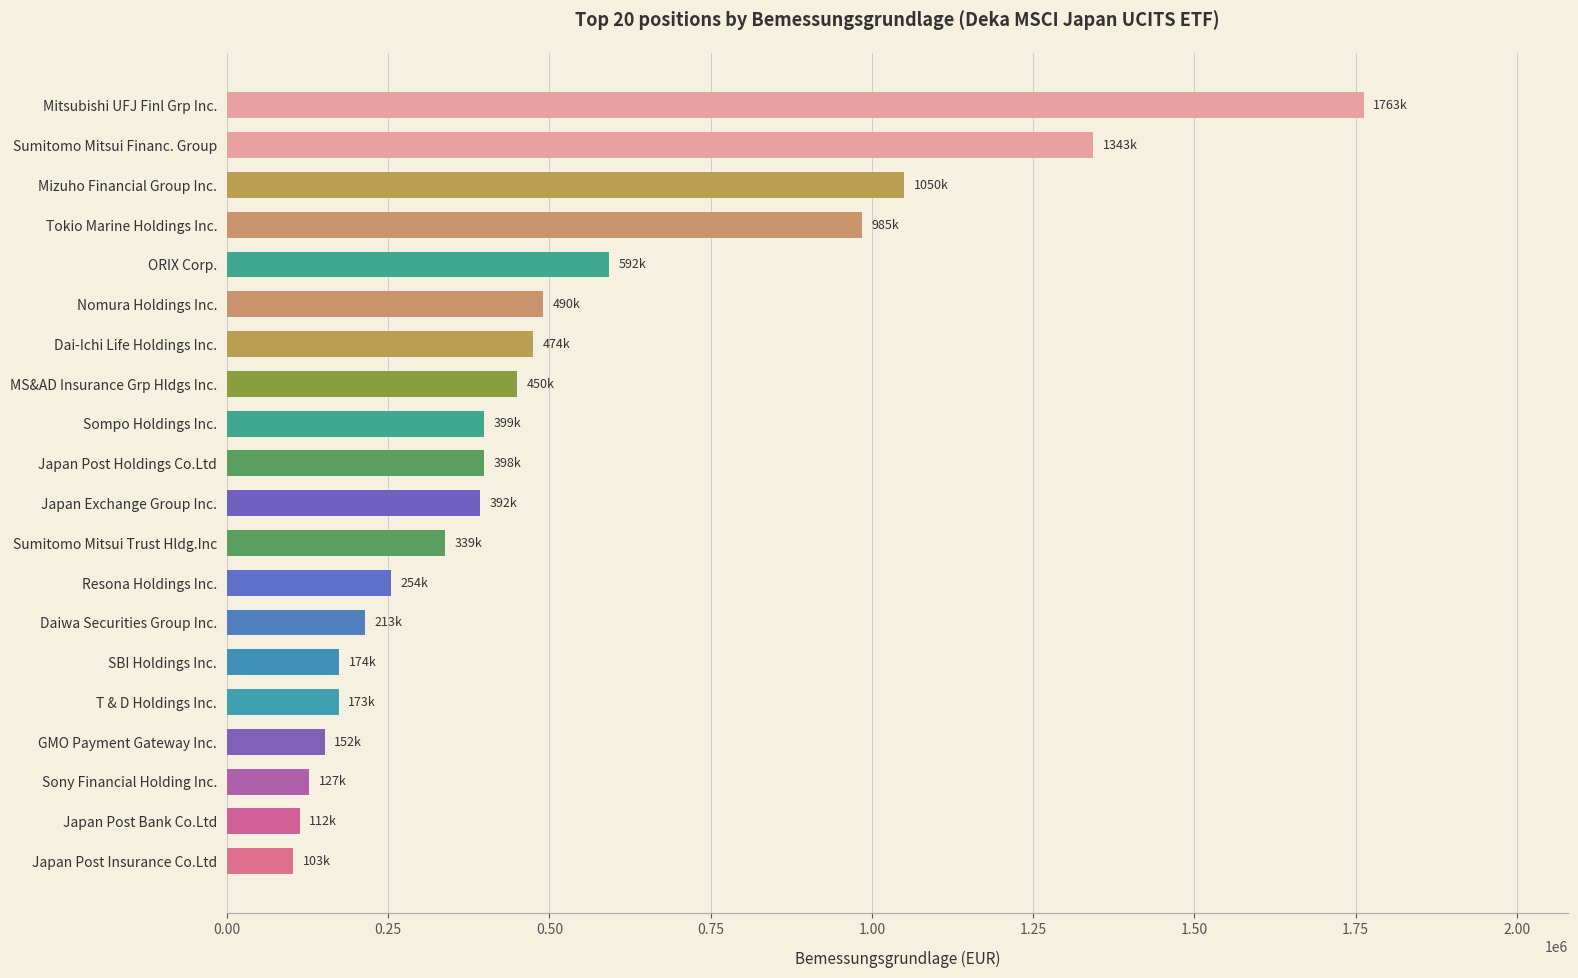

Are the bars grouped side by side (vs. stacked)?

No